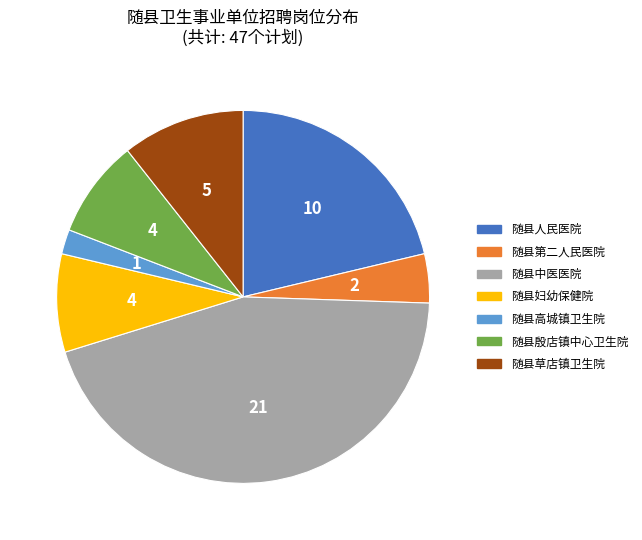

What is the ratio of the value at 随县中医医院 to the value at 随县人民医院?

2.1